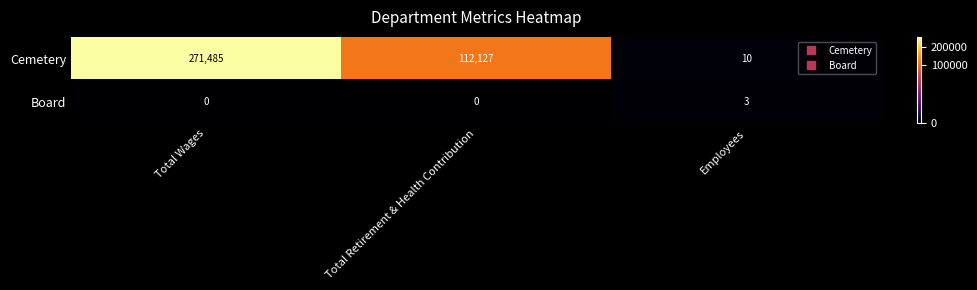

What is the minimum value for Cemetery?

10